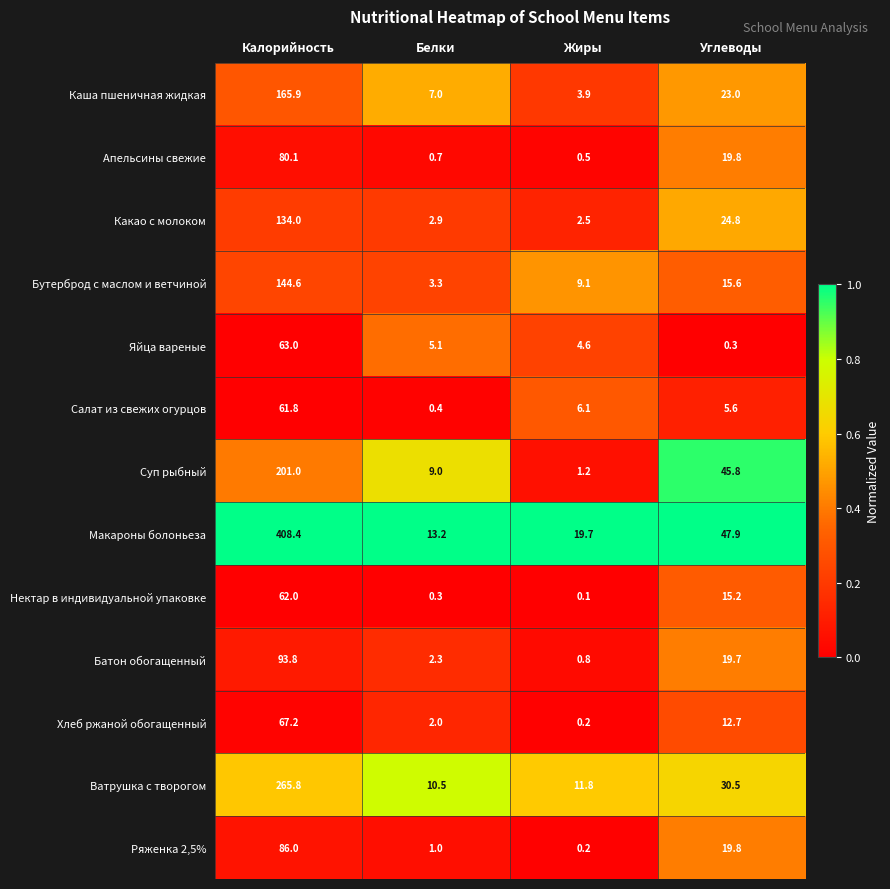

The value of Батон обогащенный at Жиры is 0.2. True or false?

False